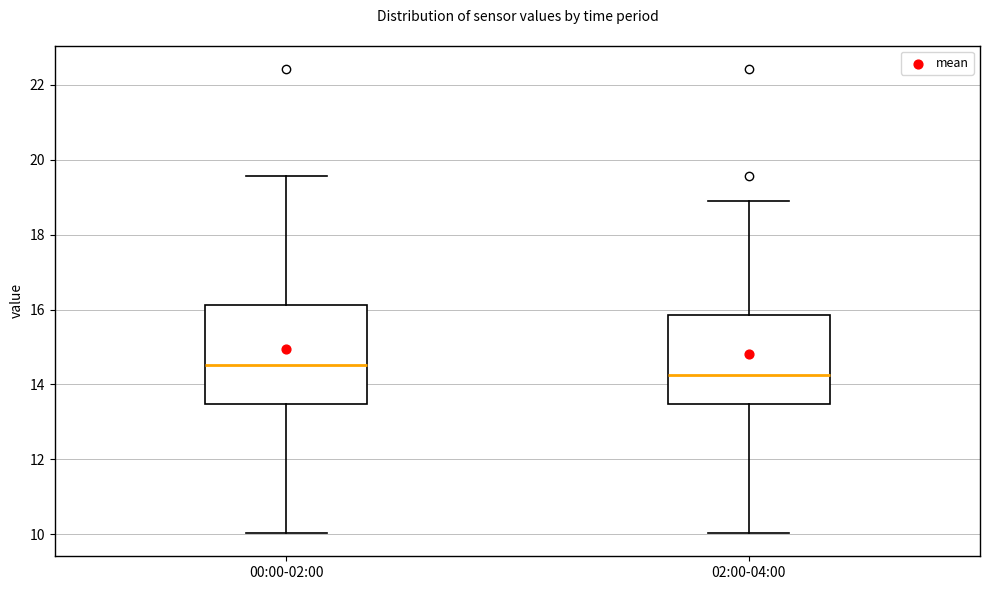

Which box has the highest median line?

00:00-02:00